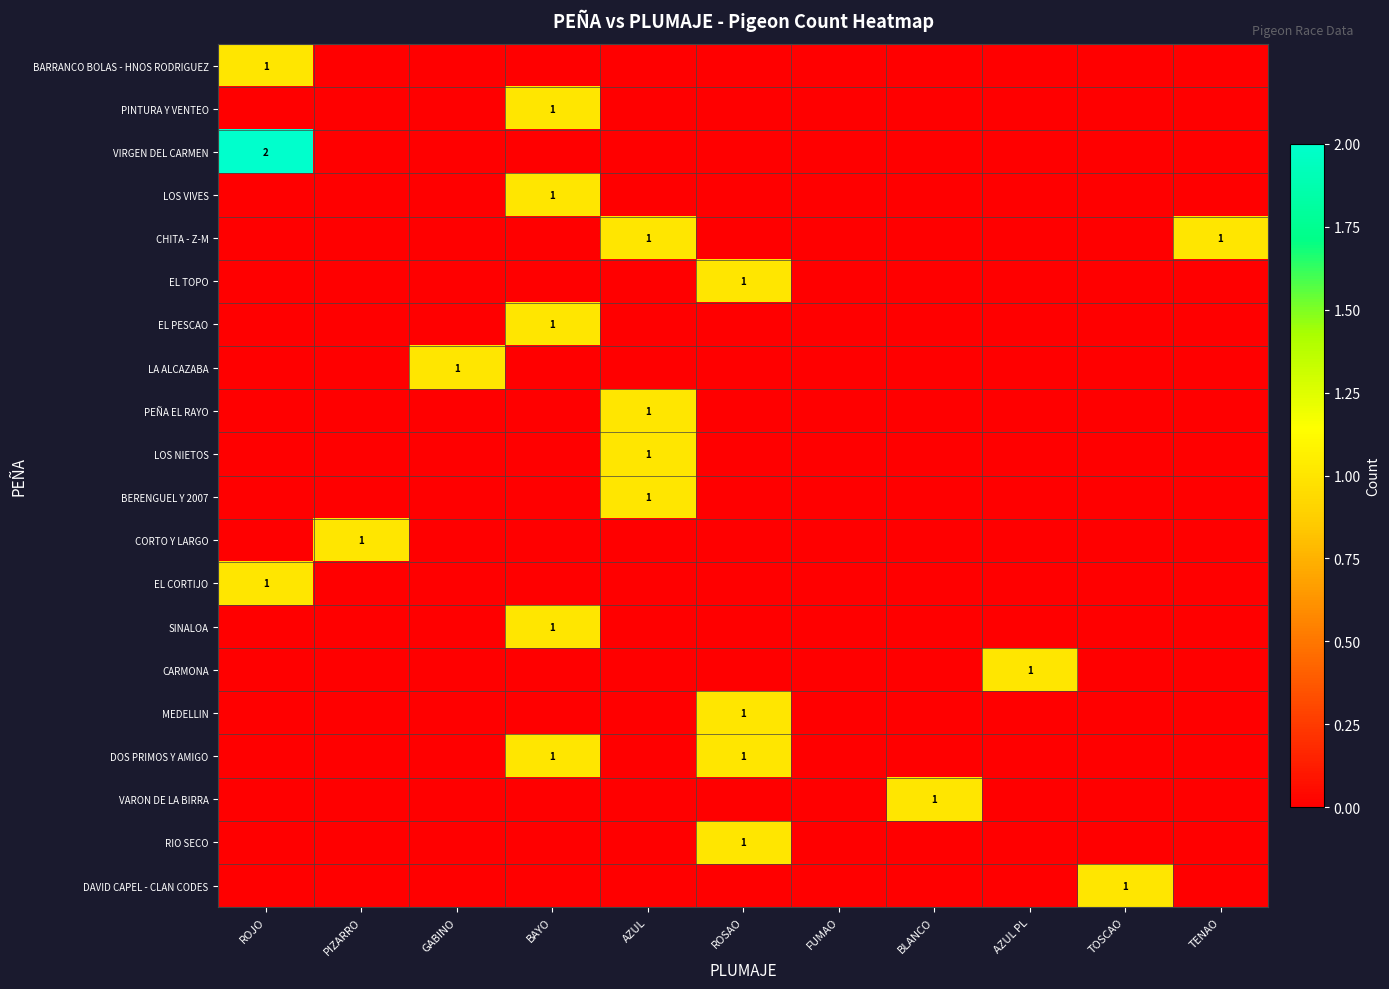

At how many categories does at least one series exceed 0?

10